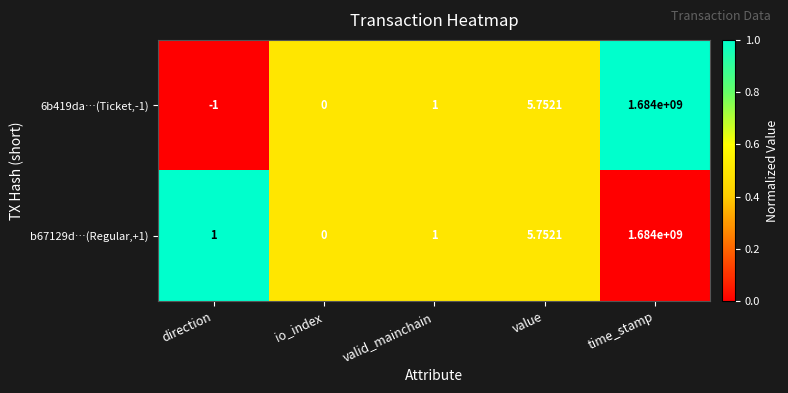

At which category is the sum across all series the highest?

time_stamp